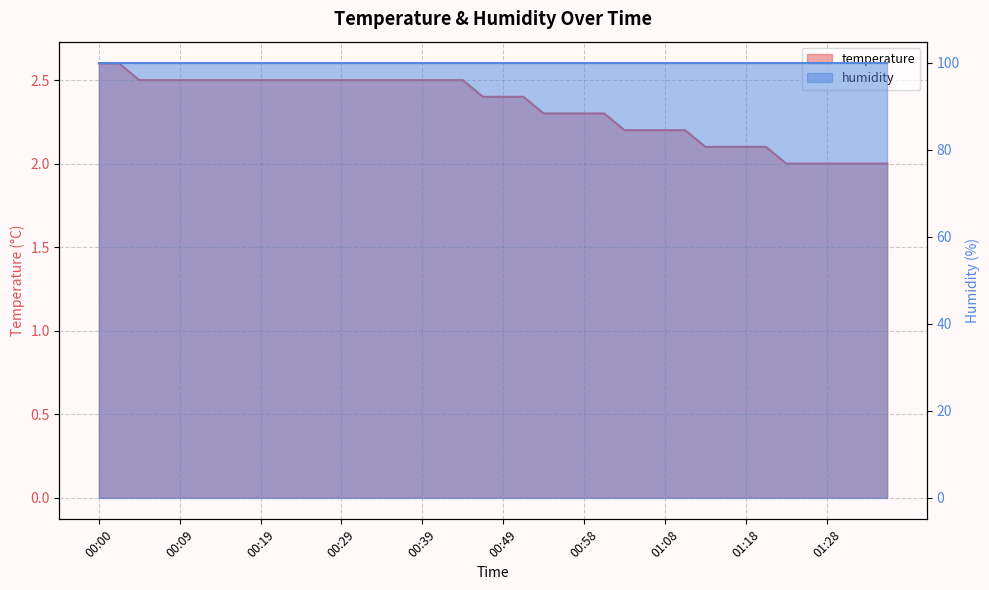

List the labels in order of value, smallest first.

01:23, 01:25, 01:28, 01:30, 01:33, 01:35, 01:13, 01:16, 01:18, 01:21, 01:03, 01:06, 01:08, 01:11, 00:54, 00:56, 00:58, 01:01, 00:46, 00:49, 00:51, 00:05, 00:07, 00:09, 00:12, 00:14, 00:17, 00:19, 00:22, 00:24, 00:26, 00:29, 00:31, 00:34, 00:36, 00:39, 00:41, 00:44, 00:00, 00:02